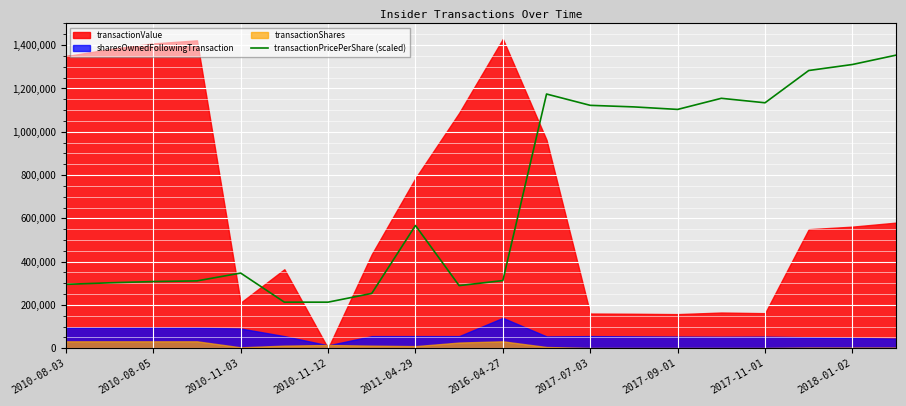

What is the minimum value for transactionPricePerShare (scaled)?

212870.0